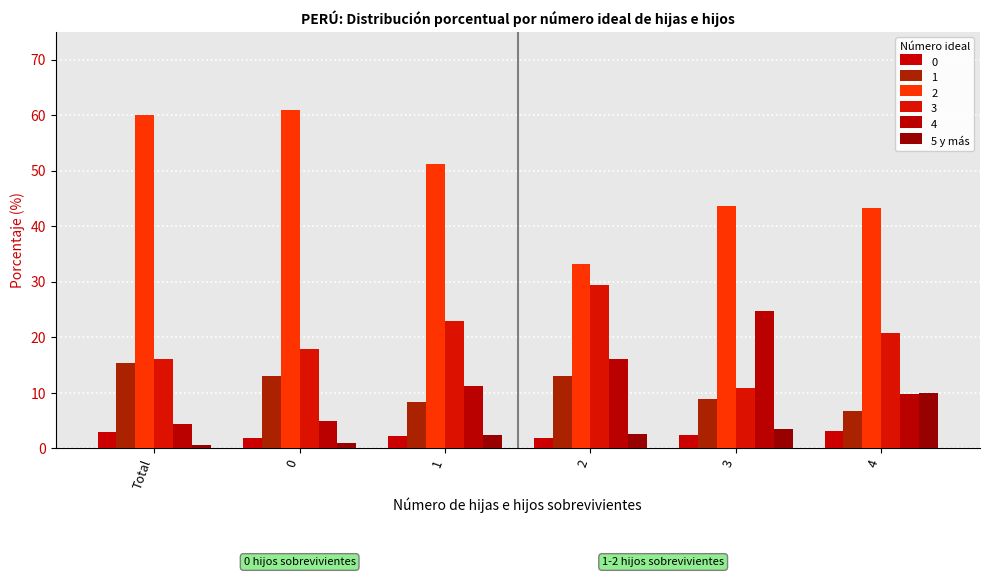

How many values in the 4 series exceed 11?

3